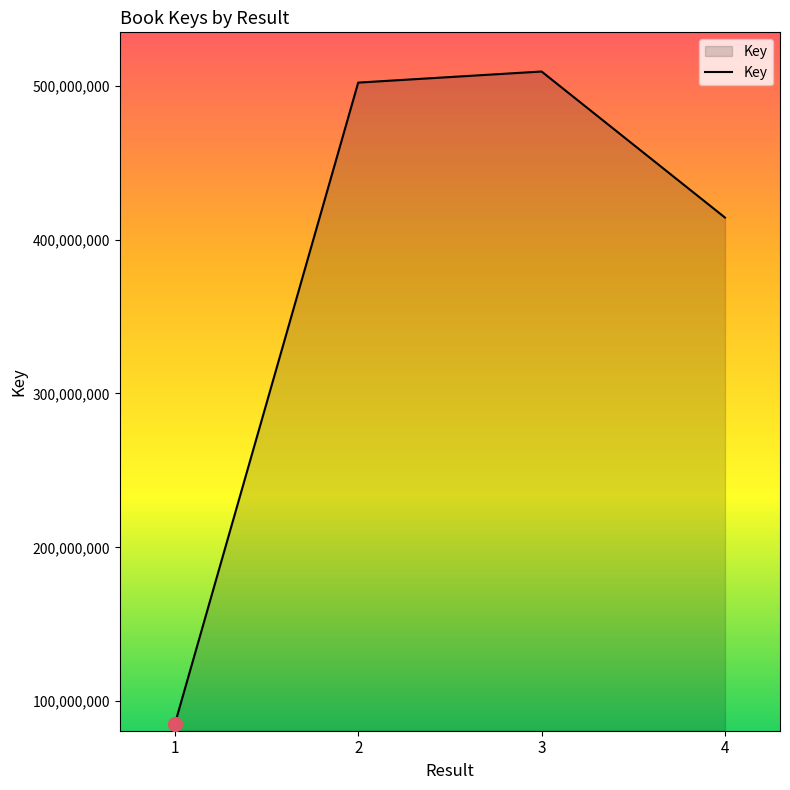

Rank the categories by value from highest to lowest.

3, 2, 4, 1